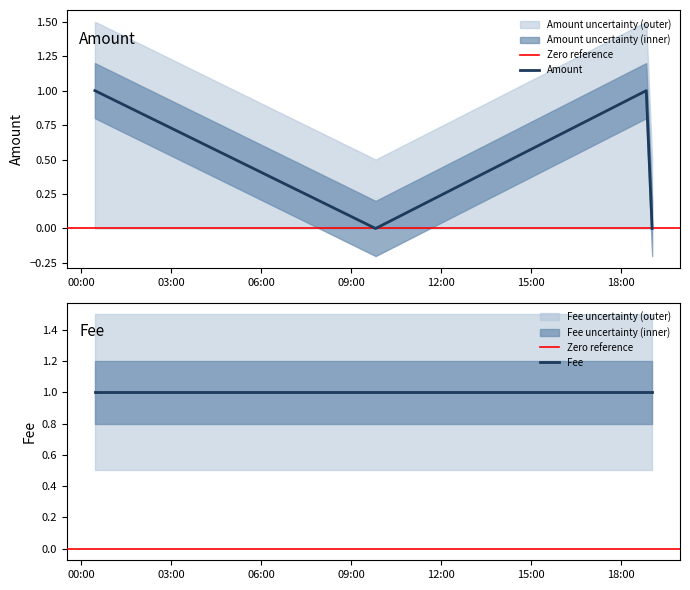

Reading left to right, list all the values displayed in this chart.

2017-06-18 00:27:02=1	2017-06-18 09:48:55=0	2017-06-18 18:50:39=1	2017-06-18 19:02:25=0